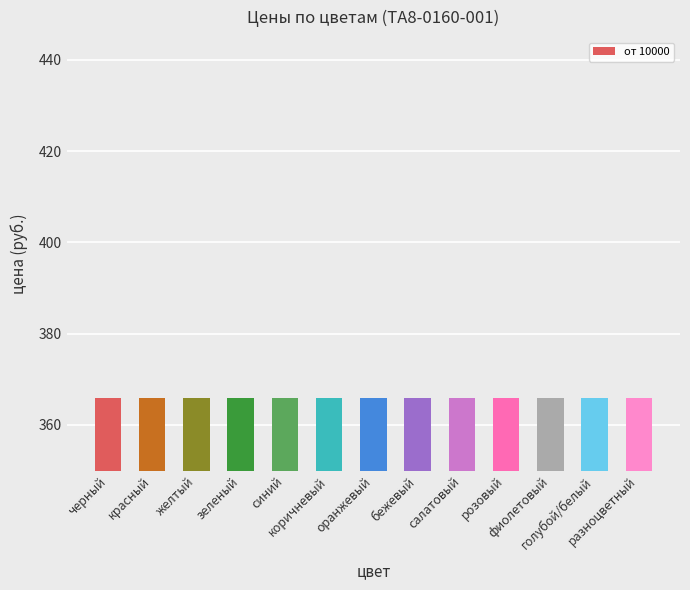

What is the label of the 6th bar from the left?

коричневый